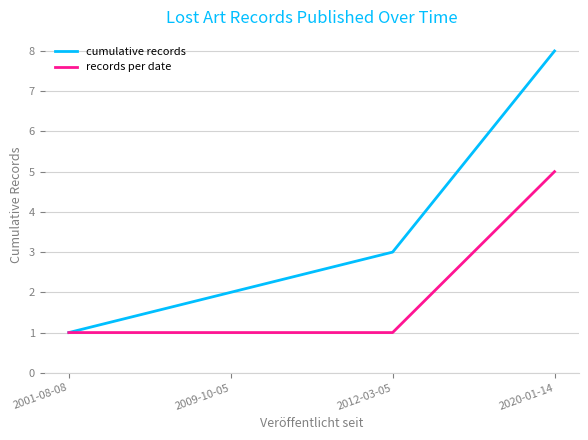

Where is cumulative records nearest to the value 4?

2012-03-05